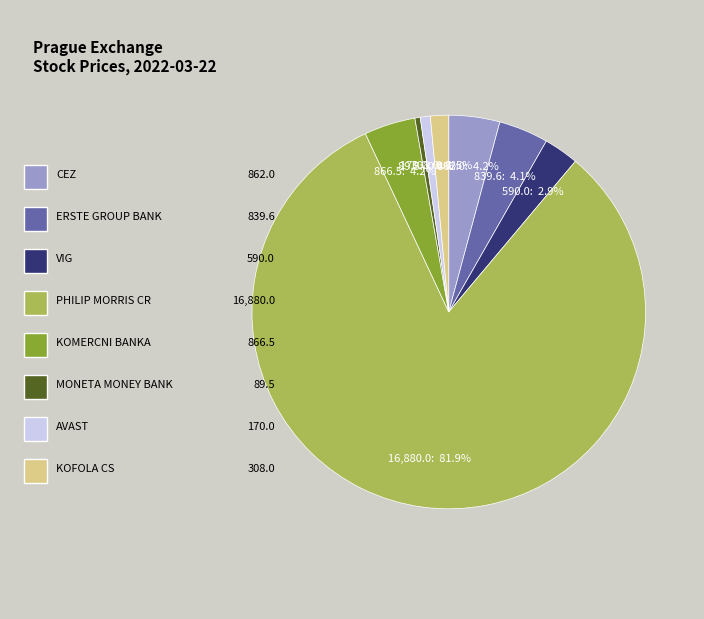

Count the number of slices in the pie.

8